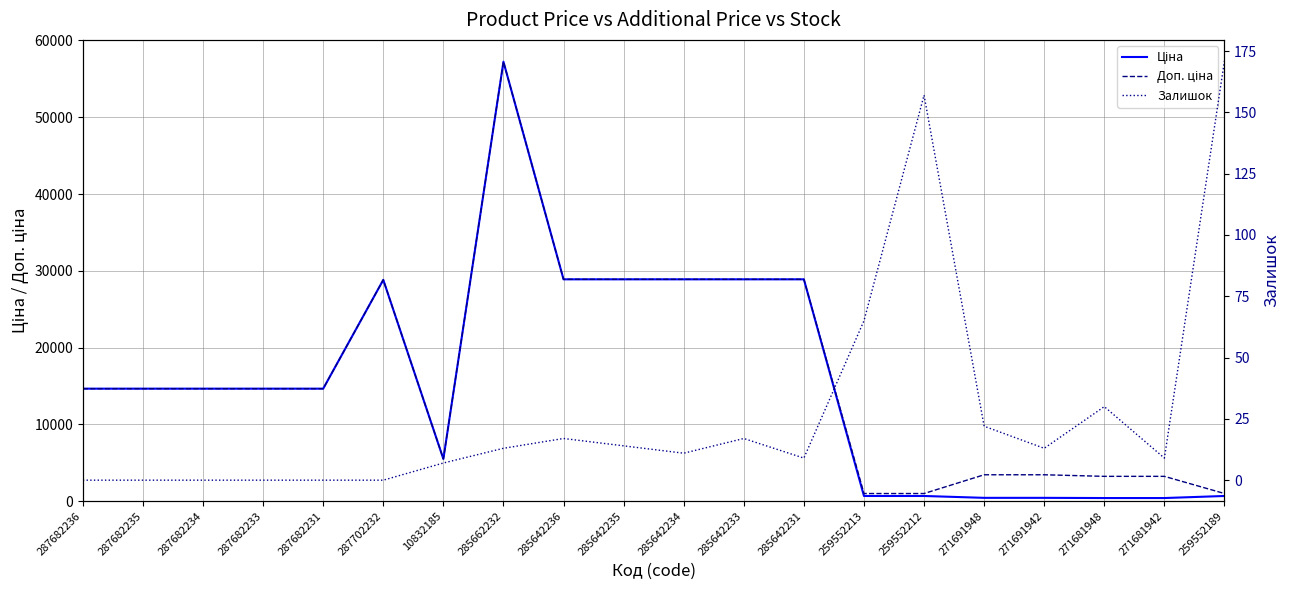

In Залишок, how many points are higher than both neighbors (excluding endpoints)?

4